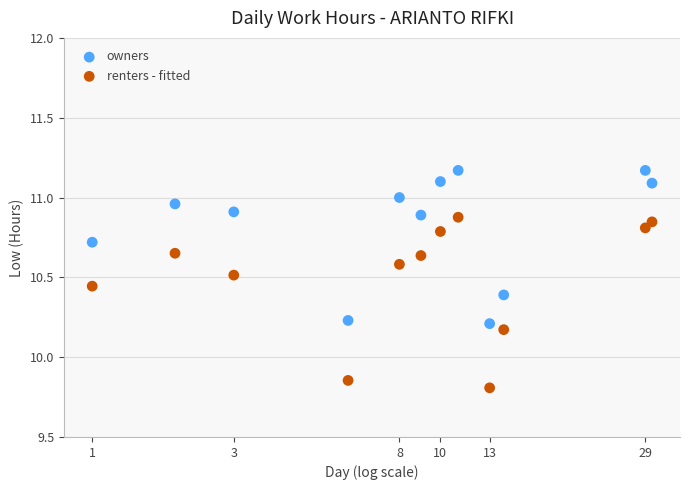

What are all the series names shown in the legend?

owners, renters - fitted